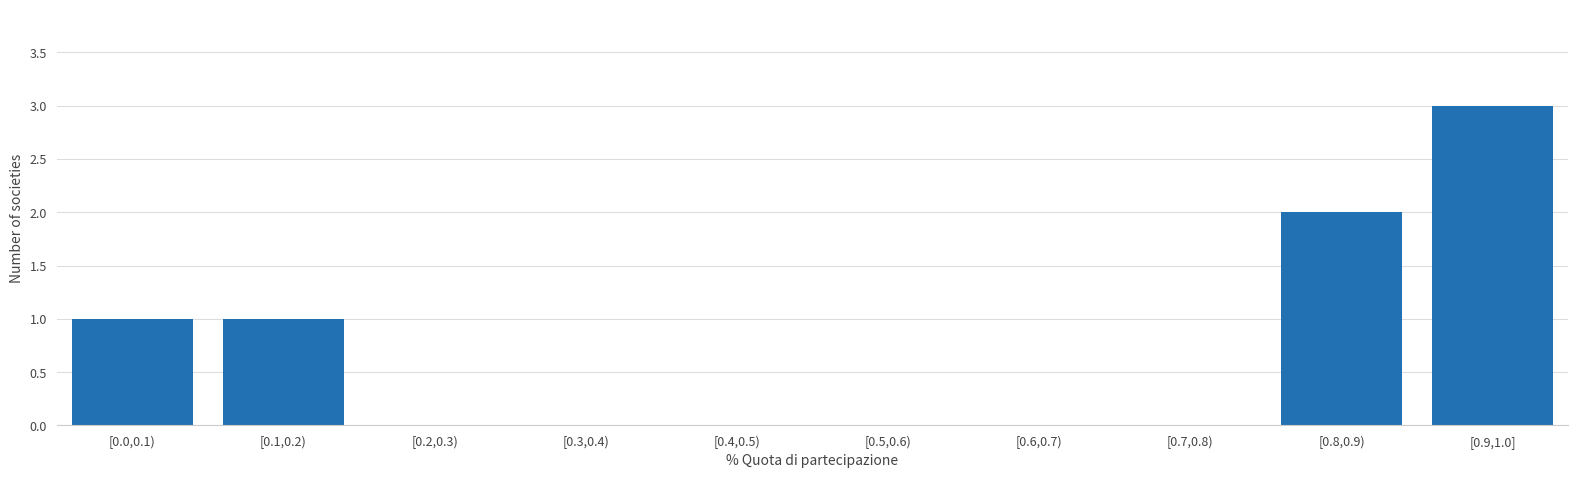

Reading right to left, extract all data points from this chart.

[0.9,1.0]=3	[0.8,0.9)=2	[0.7,0.8)=0	[0.6,0.7)=0	[0.5,0.6)=0	[0.4,0.5)=0	[0.3,0.4)=0	[0.2,0.3)=0	[0.1,0.2)=1	[0.0,0.1)=1